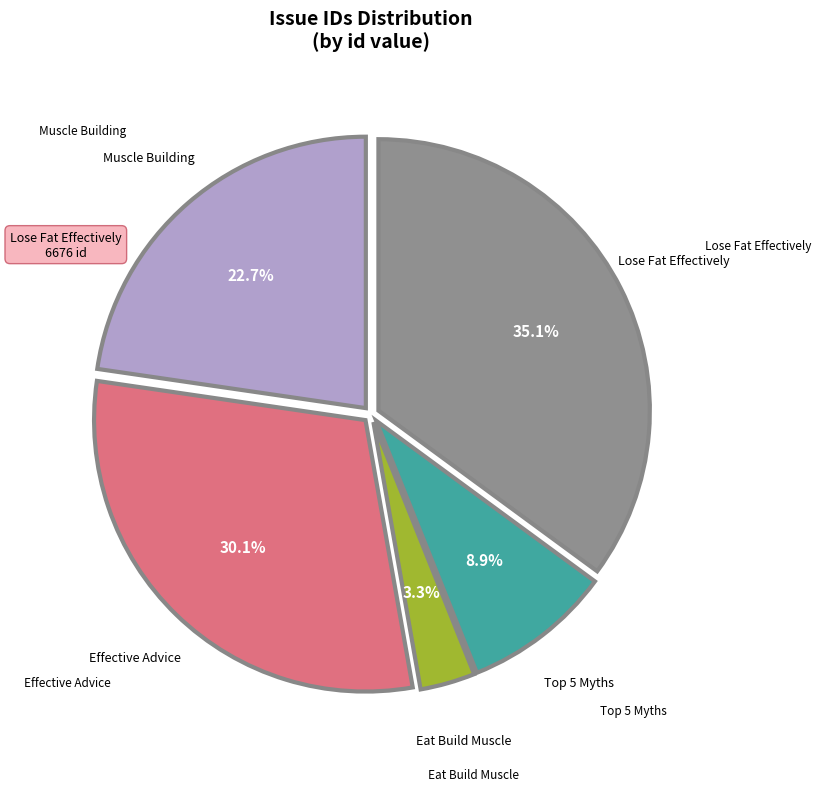

Is the sum of Lose Fat Effectively and Effective Advice greater than half?

Yes